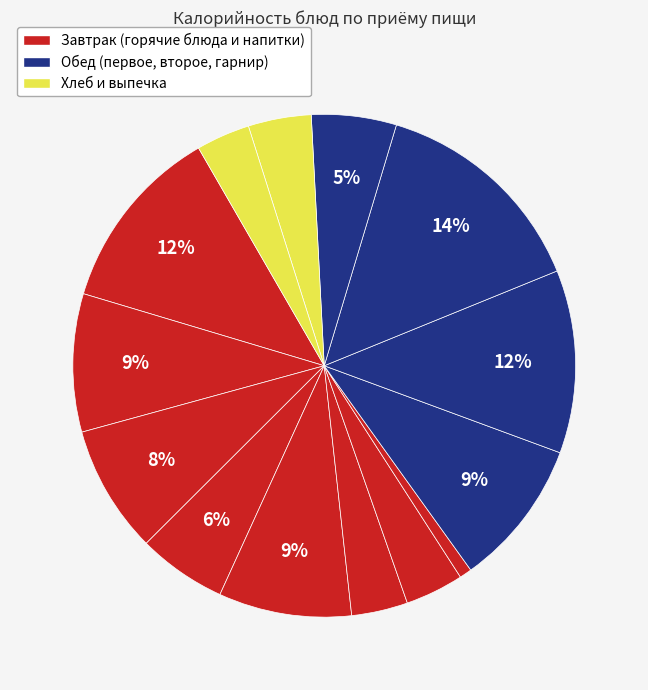

Count the number of slices in the pie.

14